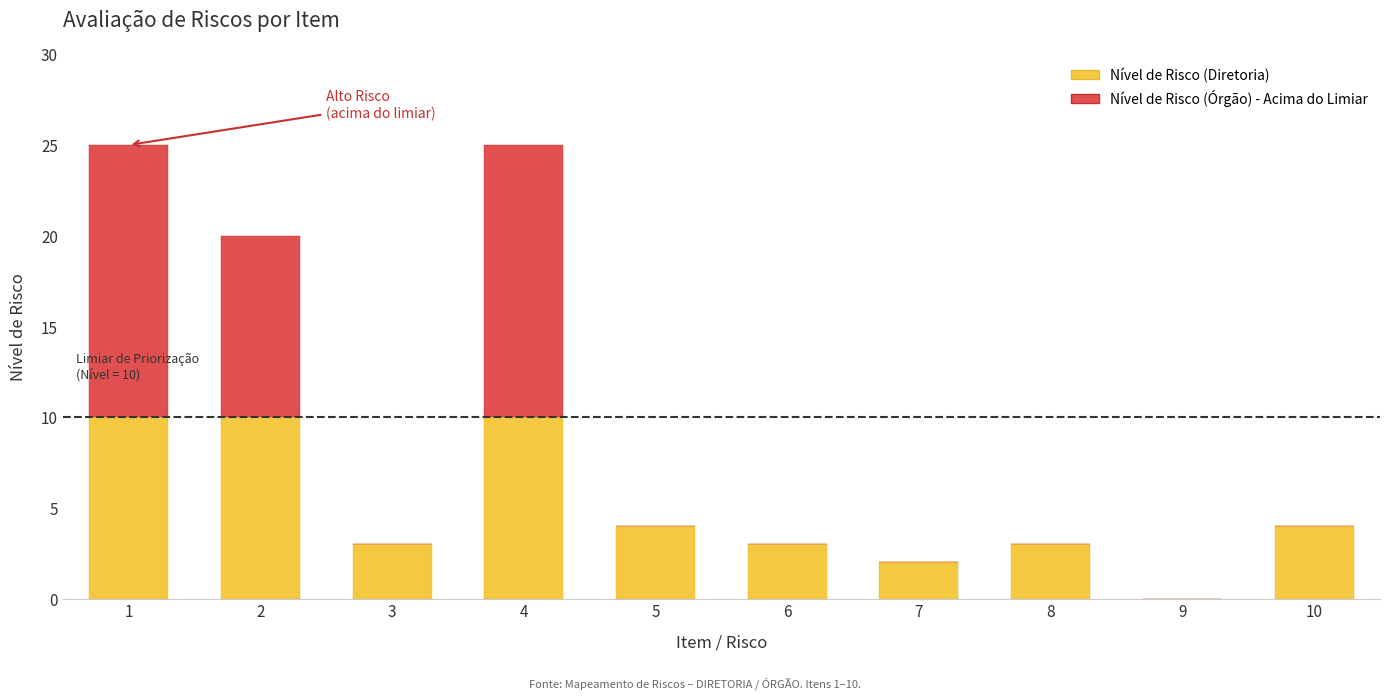

Are the bars horizontal?

No